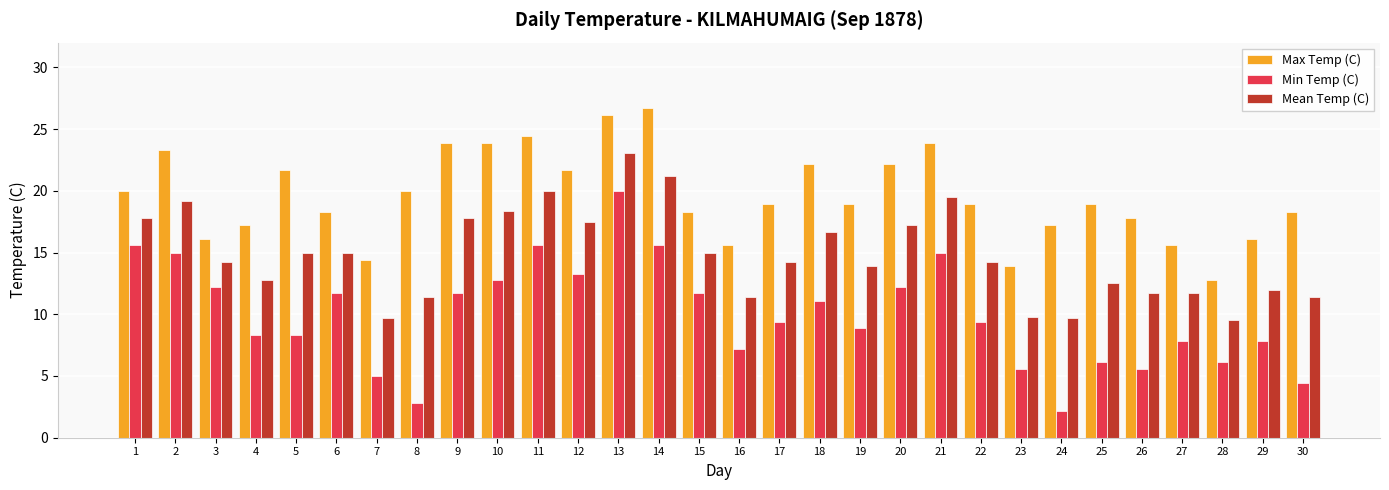

What is the total value across all series at 7?

29.1